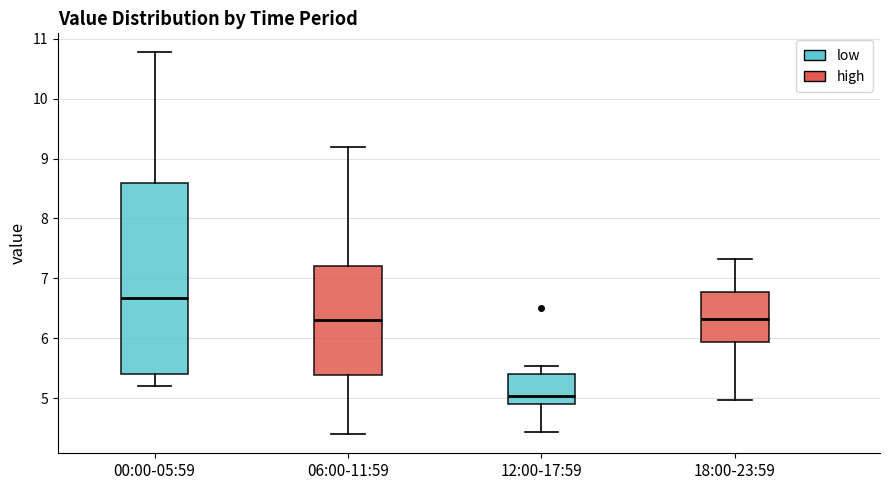

Where is the upper edge of the box for 00:00-05:59 on the y-axis? The values are not printed on the chart, so give them approximately, as read against the axis.

8.6